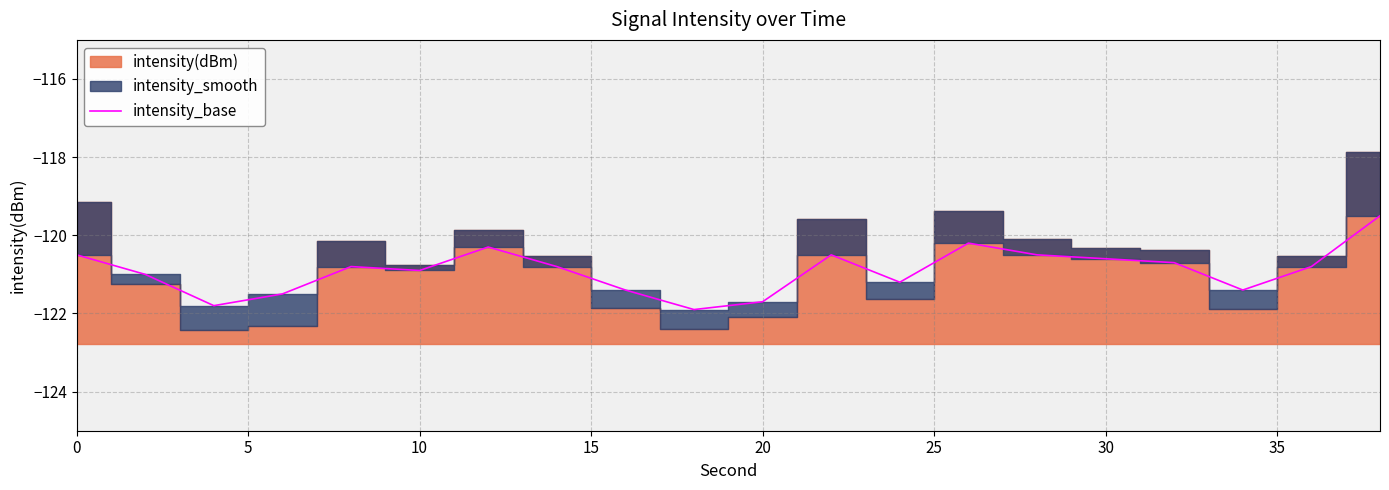

The value of intensity_base at 10 is -120.9. True or false?

True